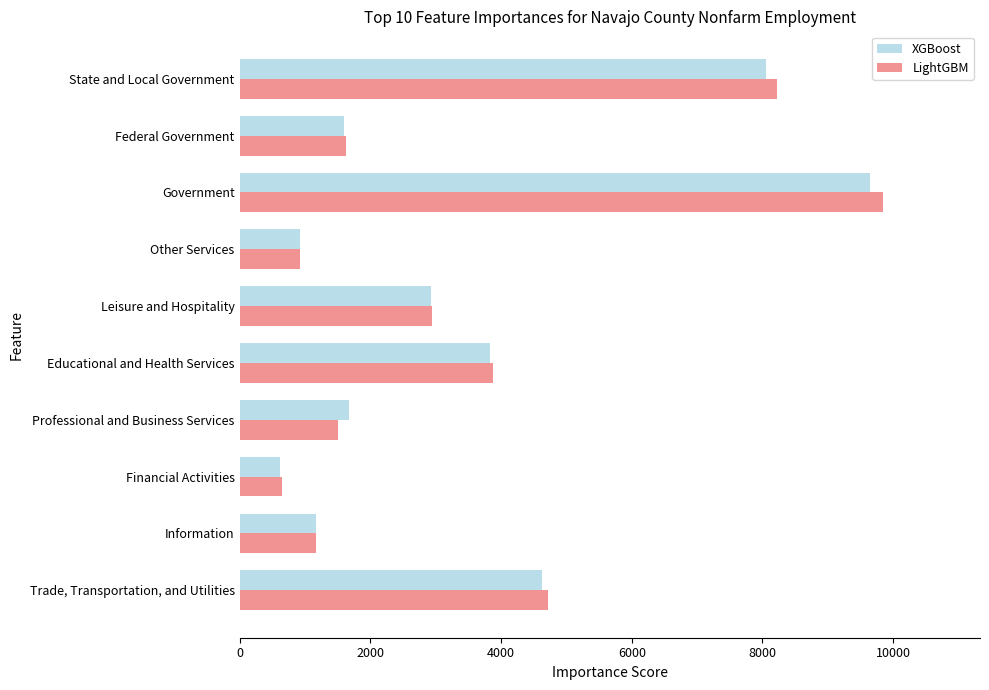

How many series are shown in this chart?

2